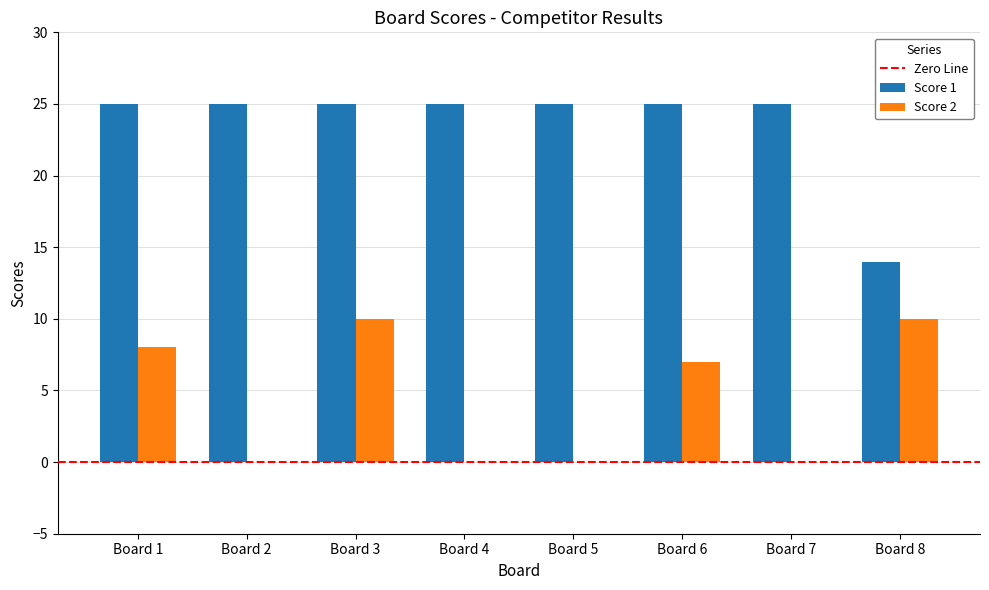

Reading left to right, transcribe all the data shown in this chart.

Score 1: 25	25	25	25	25	25	25	14
Score 2: 8	0	10	0	0	7	0	10